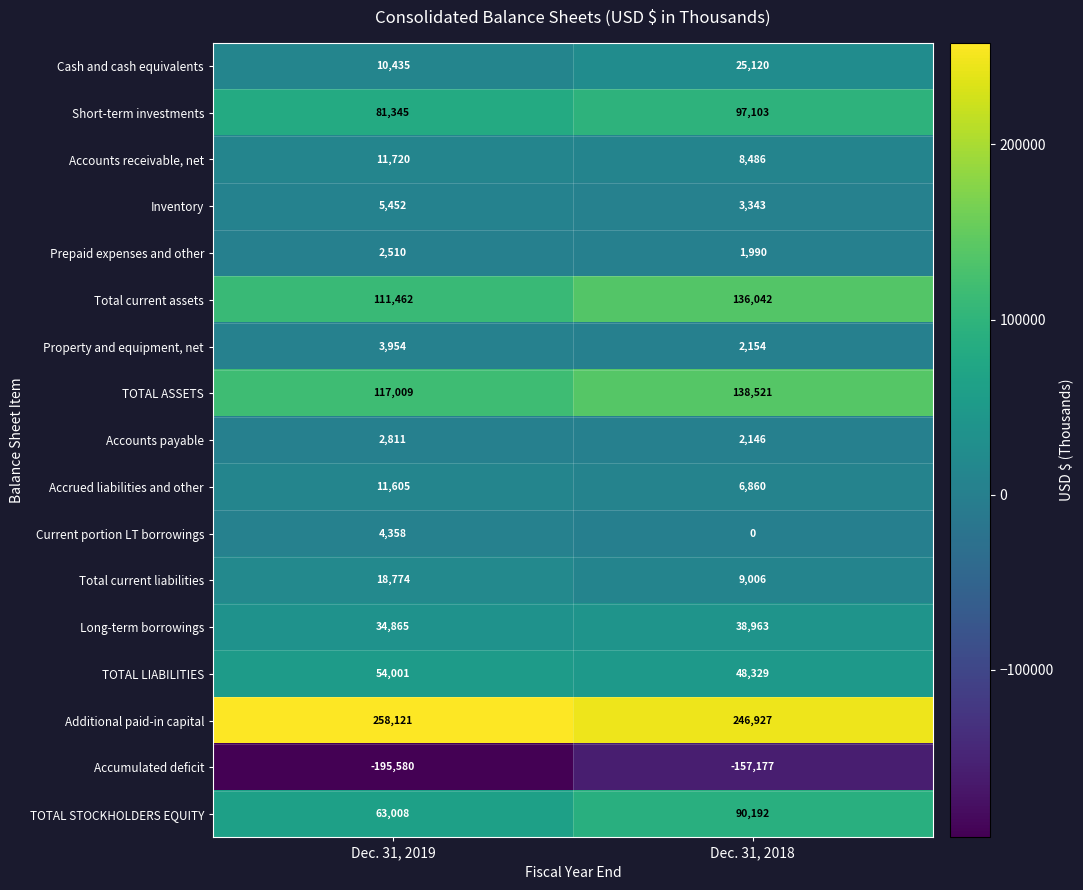

How many data points does each series have?

2